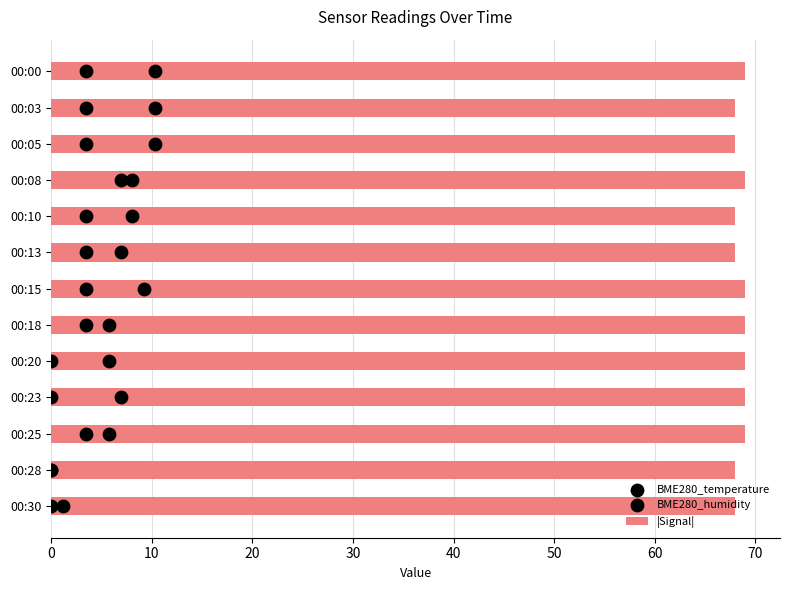

True or false: |Signal| has a value of 92 at 00:30.

False